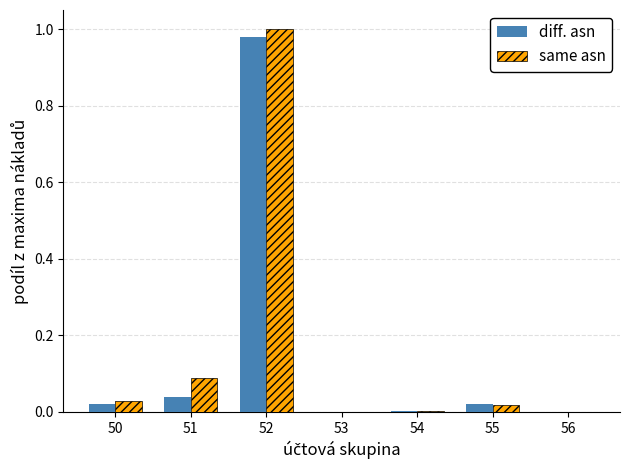

How many categories are shown in the chart?

7